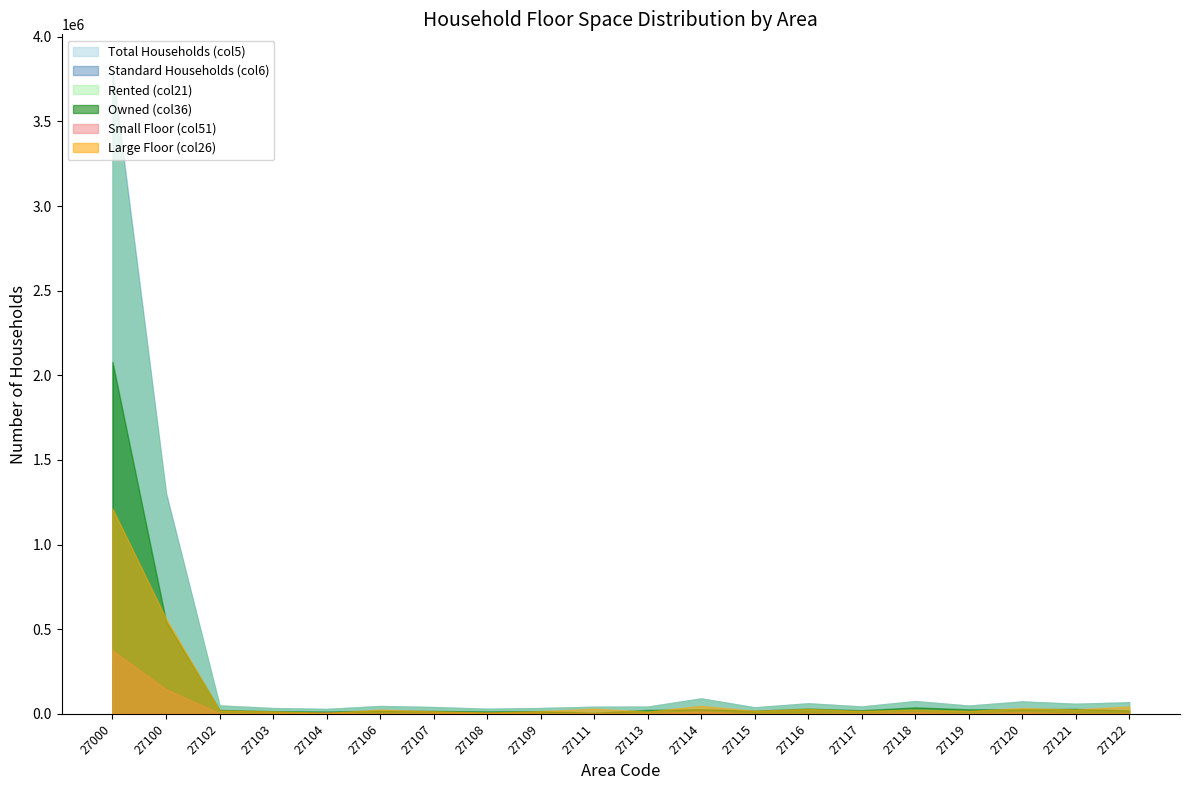

Does the chart have visible grid lines?

No